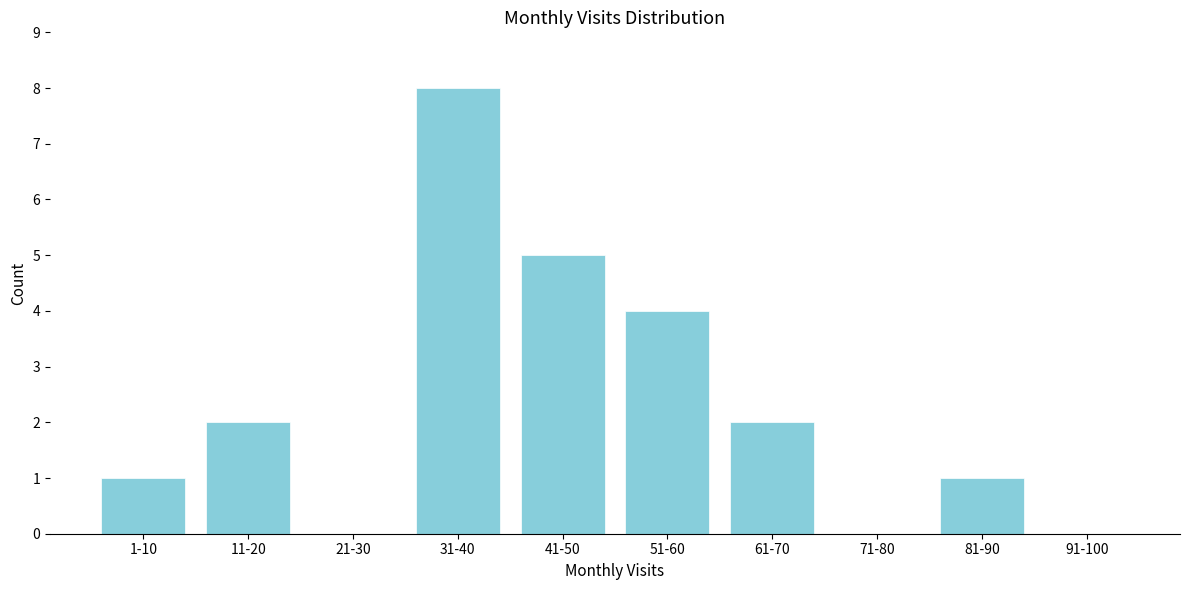

Reading left to right, transcribe all the data shown in this chart.

1-10=1	11-20=2	21-30=0	31-40=8	41-50=5	51-60=4	61-70=2	71-80=0	81-90=1	91-100=0